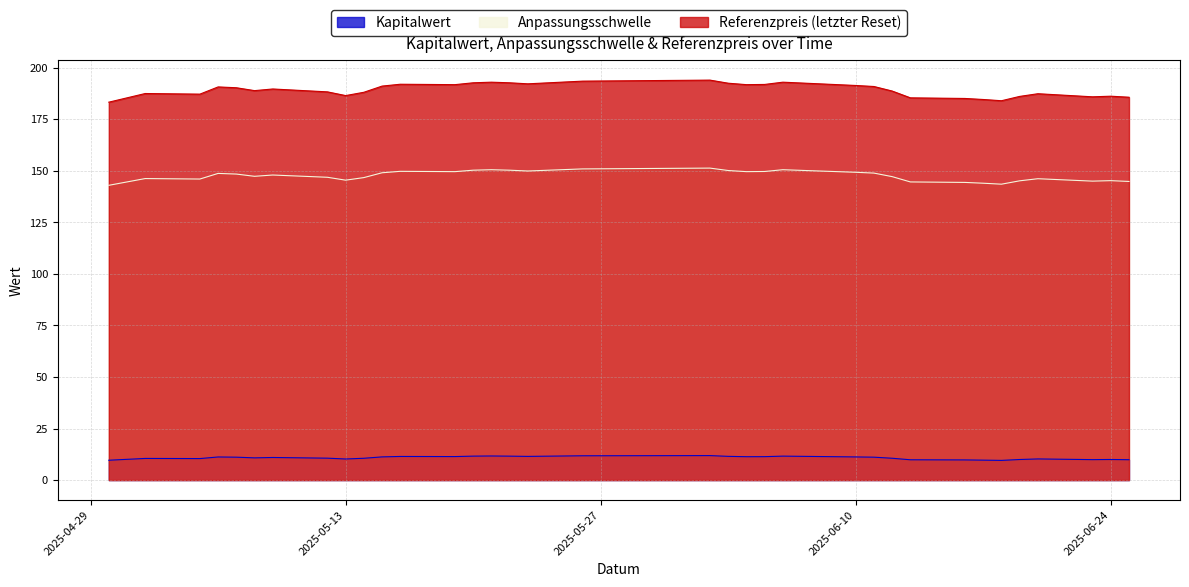

Reading left to right, list all the values displayed in this chart.

Kapitalwert: 2025-04-30=9.6	2025-05-02=10.5	2025-05-05=10.4	2025-05-06=11.2	2025-05-07=11.1	2025-05-08=10.8	2025-05-09=11.0	2025-05-12=10.6	2025-05-13=10.2	2025-05-14=10.6	2025-05-15=11.2	2025-05-16=11.5	2025-05-19=11.4	2025-05-20=11.6	2025-05-21=11.7	2025-05-22=11.6	2025-05-23=11.5	2025-05-26=11.8	2025-06-02=11.9	2025-06-03=11.5	2025-06-04=11.3	2025-06-05=11.4	2025-06-06=11.6	2025-06-10=11.2	2025-06-11=11.1	2025-06-12=10.6	2025-06-13=9.8	2025-06-16=9.8	2025-06-17=9.7	2025-06-18=9.6	2025-06-19=10.0	2025-06-20=10.3	2025-06-23=9.9	2025-06-24=10.0	2025-06-25=9.9
Anpassungsschwelle: 2025-04-30=143.0	2025-05-02=146.2	2025-05-05=146.0	2025-05-06=148.7	2025-05-07=148.4	2025-05-08=147.3	2025-05-09=148.0	2025-05-12=146.9	2025-05-13=145.5	2025-05-14=146.7	2025-05-15=149.1	2025-05-16=149.8	2025-05-19=149.6	2025-05-20=150.3	2025-05-21=150.5	2025-05-22=150.3	2025-05-23=149.9	2025-05-26=150.9	2025-06-02=151.3	2025-06-03=150.2	2025-06-04=149.6	2025-06-05=149.7	2025-06-06=150.5	2025-06-10=149.3	2025-06-11=148.9	2025-06-12=147.2	2025-06-13=144.6	2025-06-16=144.4	2025-06-17=144.0	2025-06-18=143.5	2025-06-19=145.2	2025-06-20=146.2	2025-06-23=145.0	2025-06-24=145.2	2025-06-25=144.8
Referenzpreis (letzter Reset): 2025-04-30=183.3	2025-05-02=187.5	2025-05-05=187.2	2025-05-06=190.7	2025-05-07=190.3	2025-05-08=188.9	2025-05-09=189.7	2025-05-12=188.3	2025-05-13=186.5	2025-05-14=188.1	2025-05-15=191.1	2025-05-16=192.0	2025-05-19=191.8	2025-05-20=192.7	2025-05-21=193.0	2025-05-22=192.7	2025-05-23=192.2	2025-05-26=193.5	2025-06-02=194.0	2025-06-03=192.5	2025-06-04=191.8	2025-06-05=191.9	2025-06-06=193.0	2025-06-10=191.4	2025-06-11=190.9	2025-06-12=188.7	2025-06-13=185.4	2025-06-16=185.1	2025-06-17=184.6	2025-06-18=184.0	2025-06-19=186.1	2025-06-20=187.4	2025-06-23=185.9	2025-06-24=186.2	2025-06-25=185.7